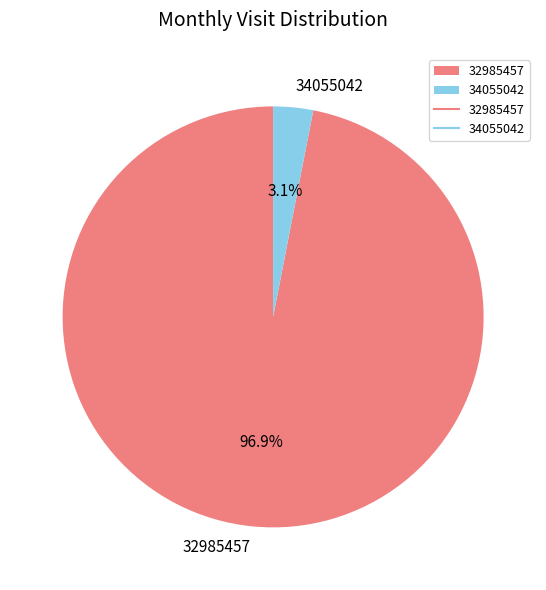

What percentage is NOT represented by 32985457?

3.1%